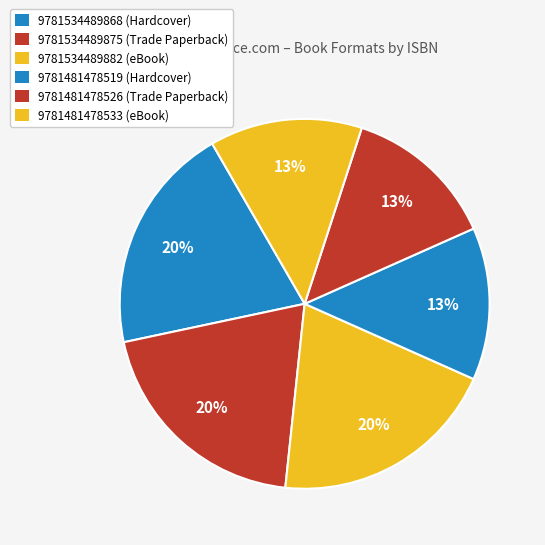

Does 9781534489882 (eBook) account for over 50% of the chart?

No